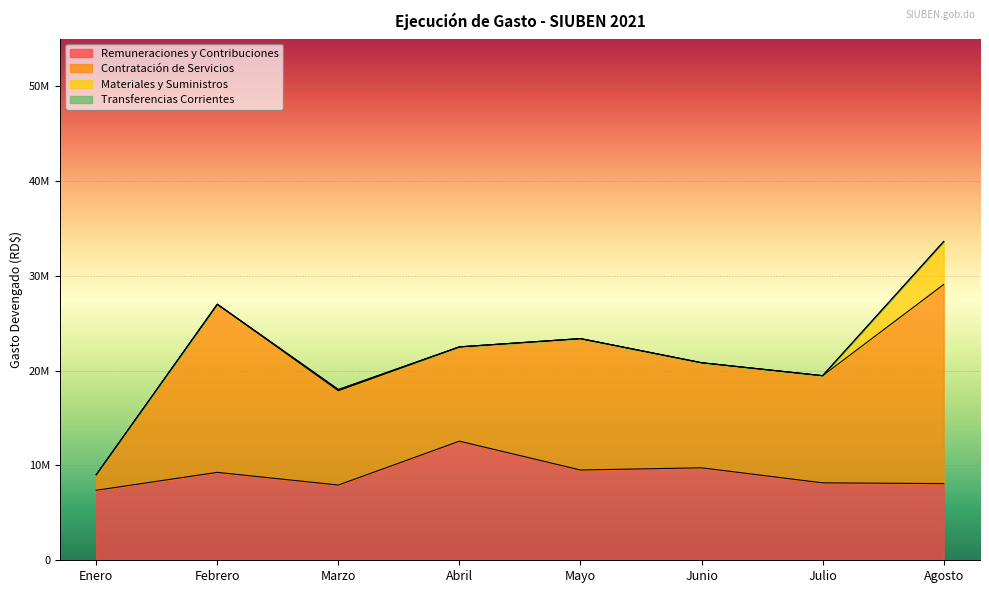

Does the chart display data point markers on the line(s)?

No